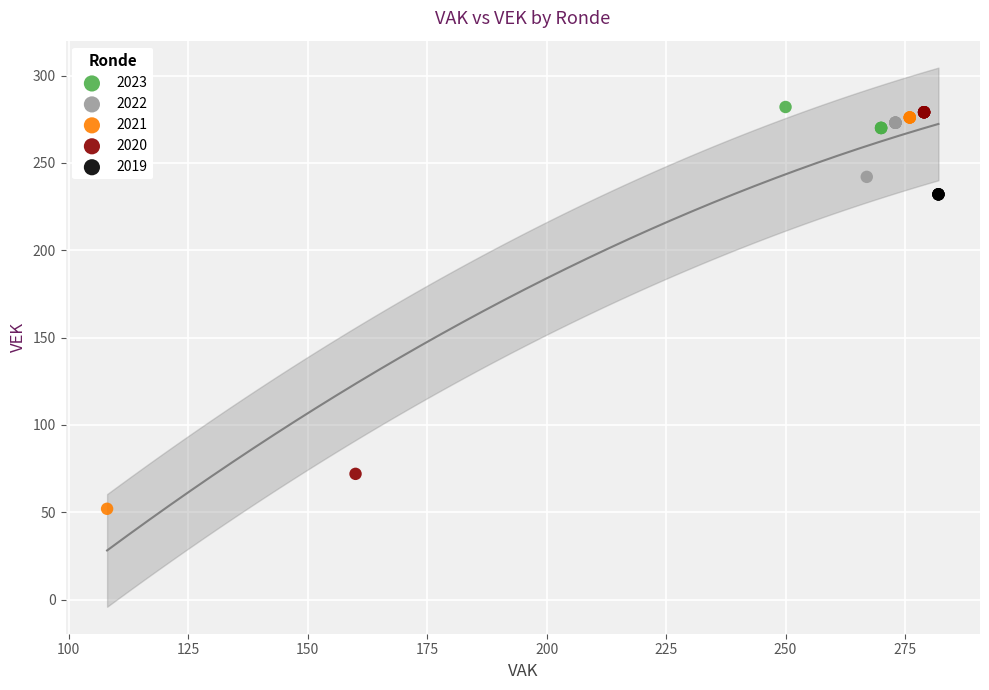

Which series reaches the minimum Y coordinate?

2021